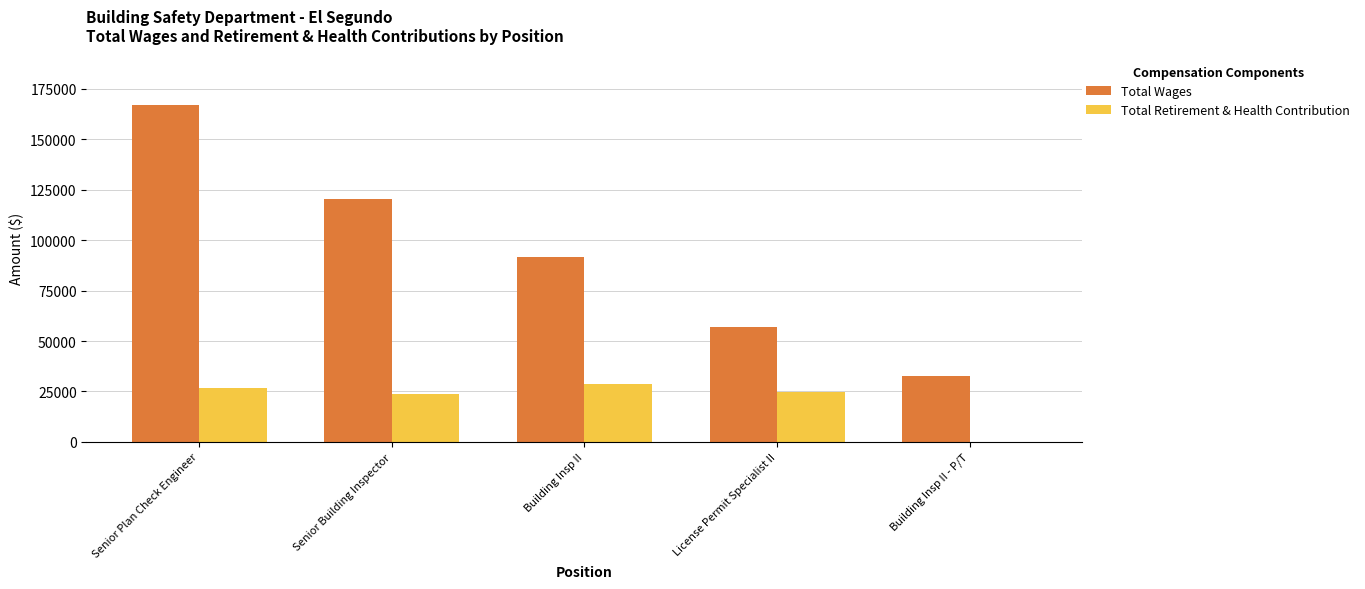

Is it true that Total Retirement & Health Contribution equals 9016 at Building Insp II - P/T?

False